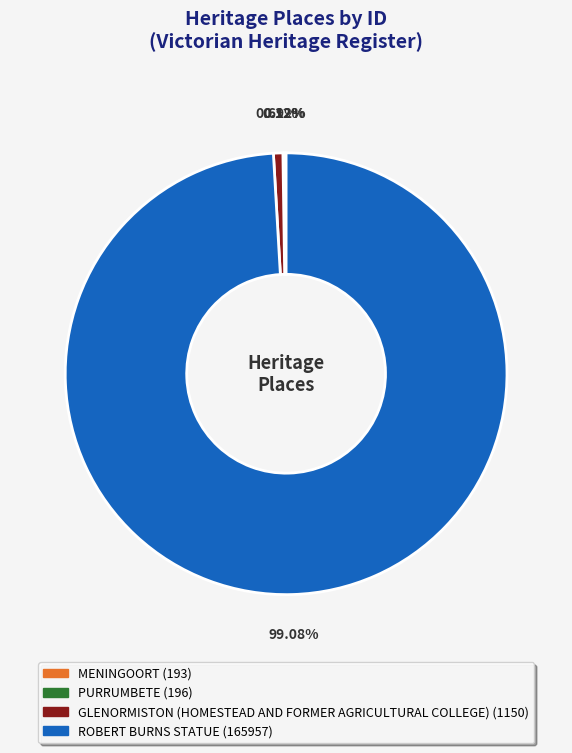

Which category accounts for the majority?

ROBERT BURNS STATUE